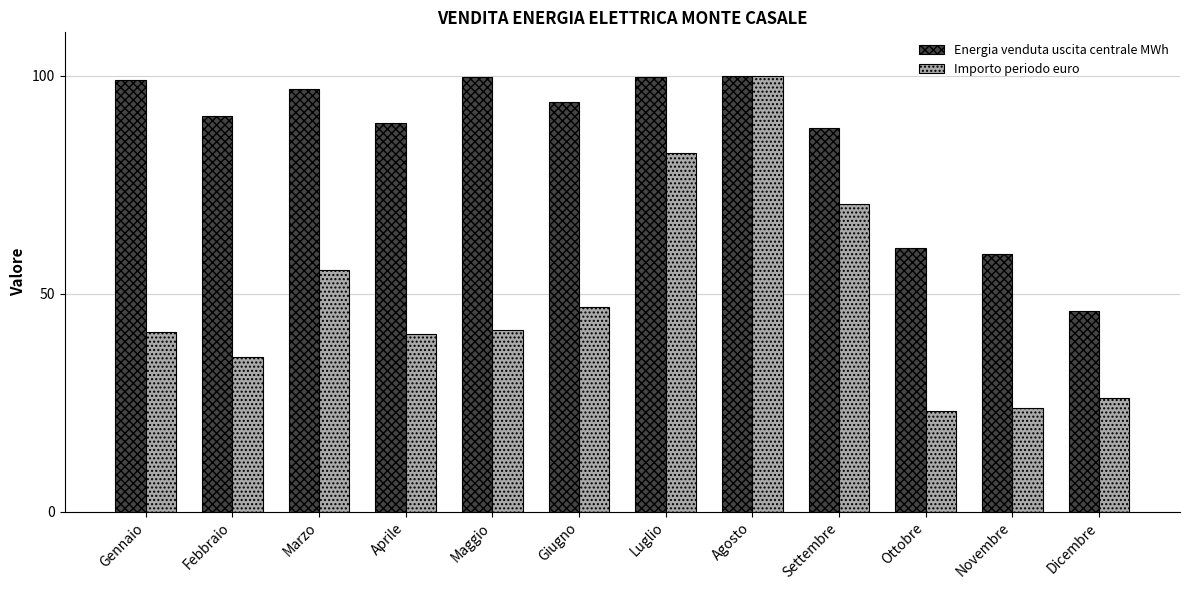

Where is Energia venduta uscita centrale MWh nearest to the value 73?

Ottobre